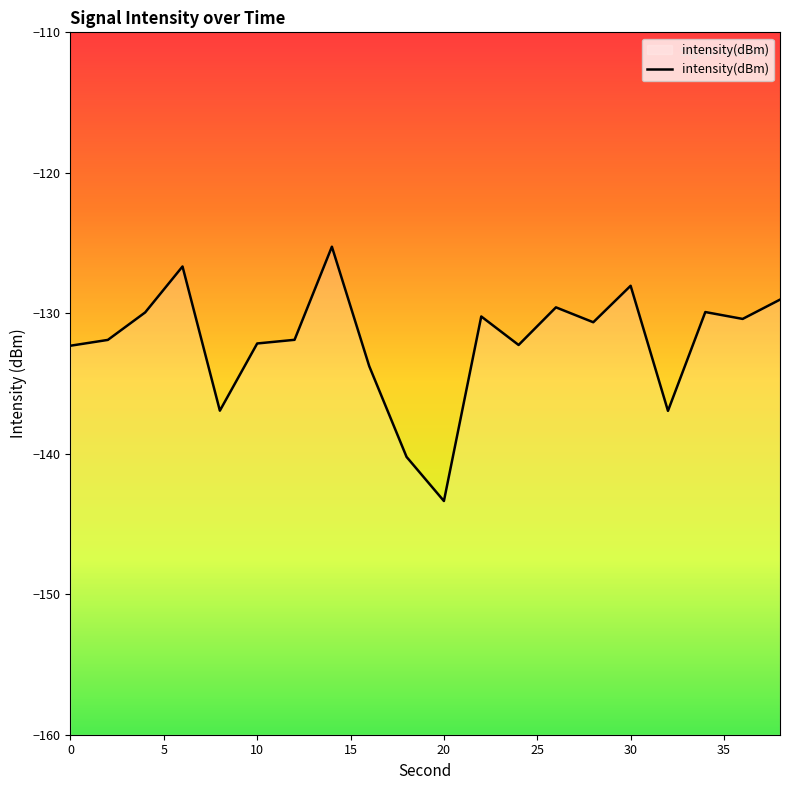

Where is the data nearest to the value -134?

16